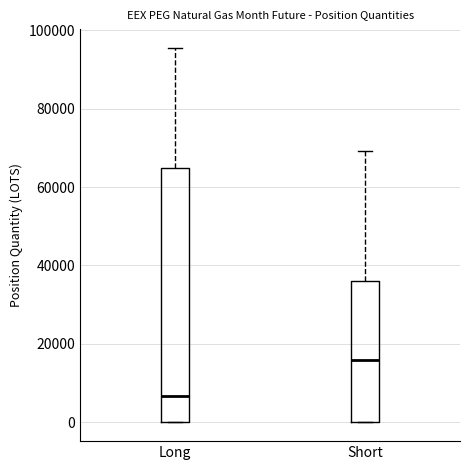

Comparing the boxes themselves (not the whiskers), which one is the tallest?

Long